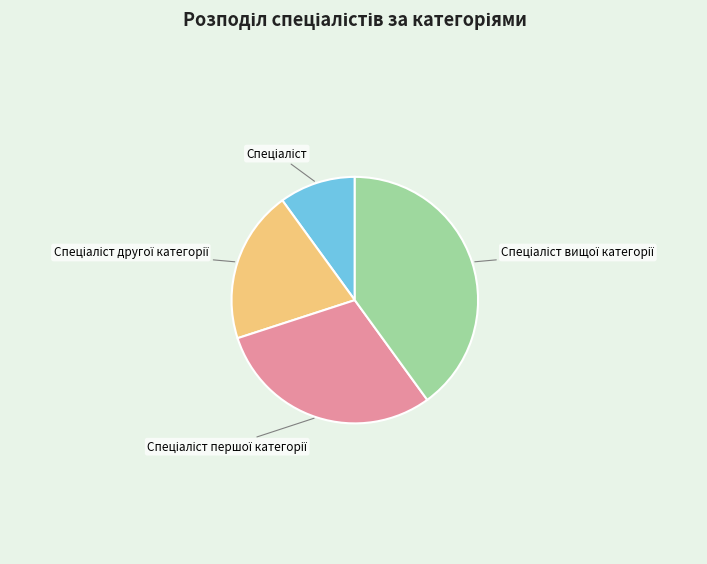

Does any single category account for the majority?

No